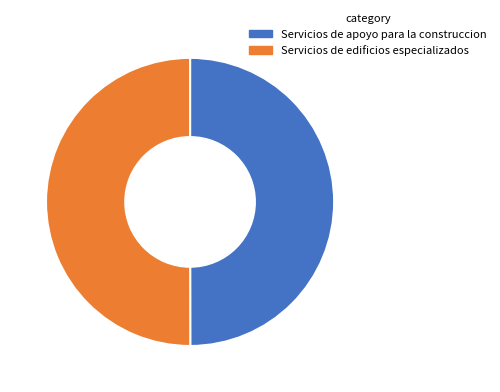

Approximately how many times larger is the value at Servicios de apoyo para la construccion compared to Servicios de edificios especializados?

1.0